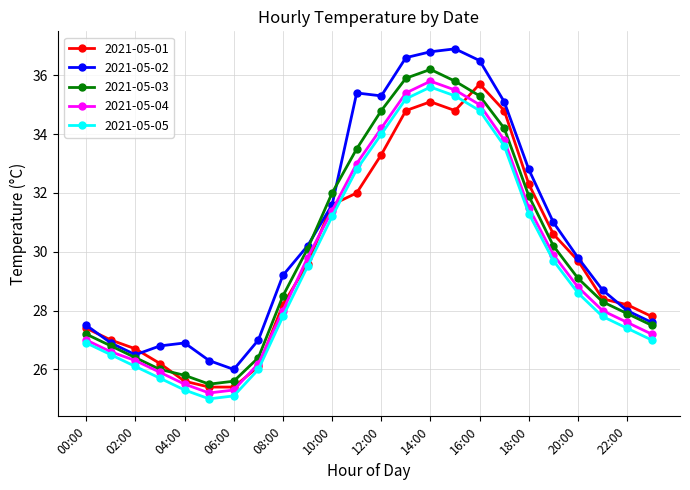

What is the value of the 2021-05-03 point at the 10th from the left?

30.1